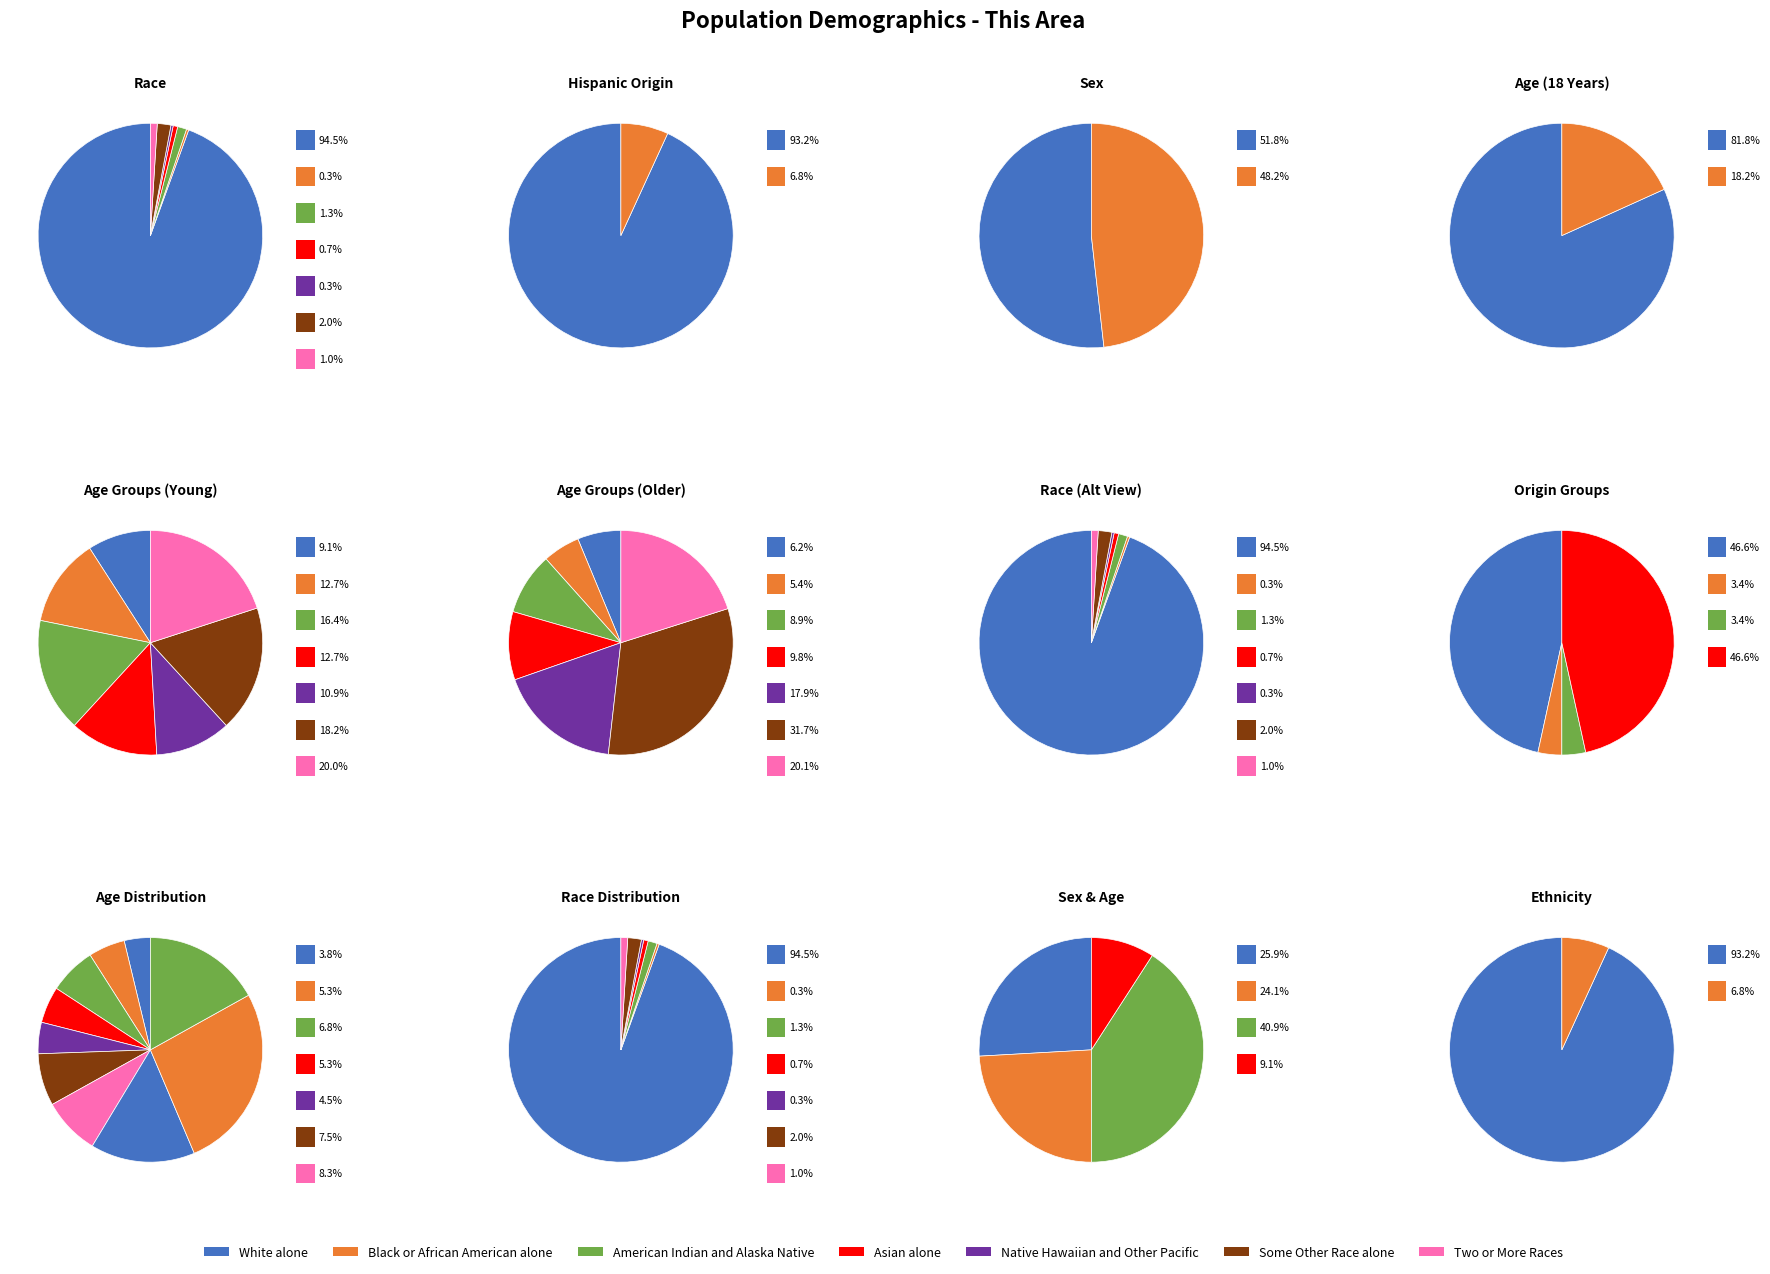

Which has a higher value, Black or African American alone or Some Other Race alone?

Some Other Race alone